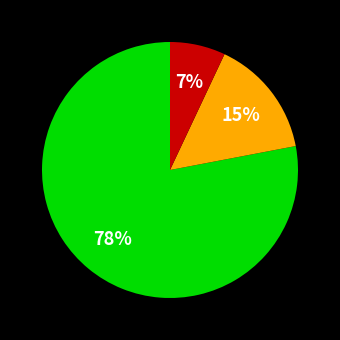

How many segments does this pie chart have?

3